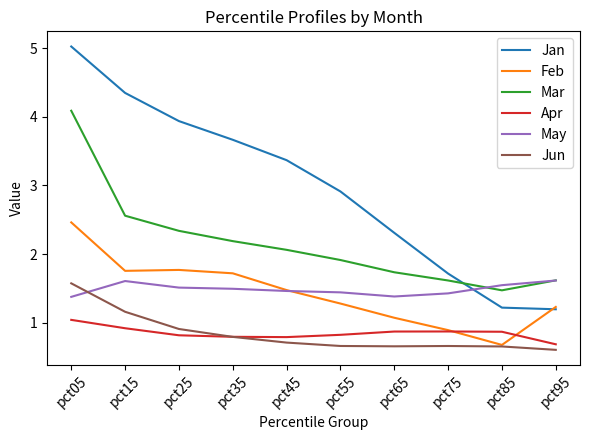

List the series in order of their peak value, highest first.

Jan, Mar, Feb, May, Jun, Apr